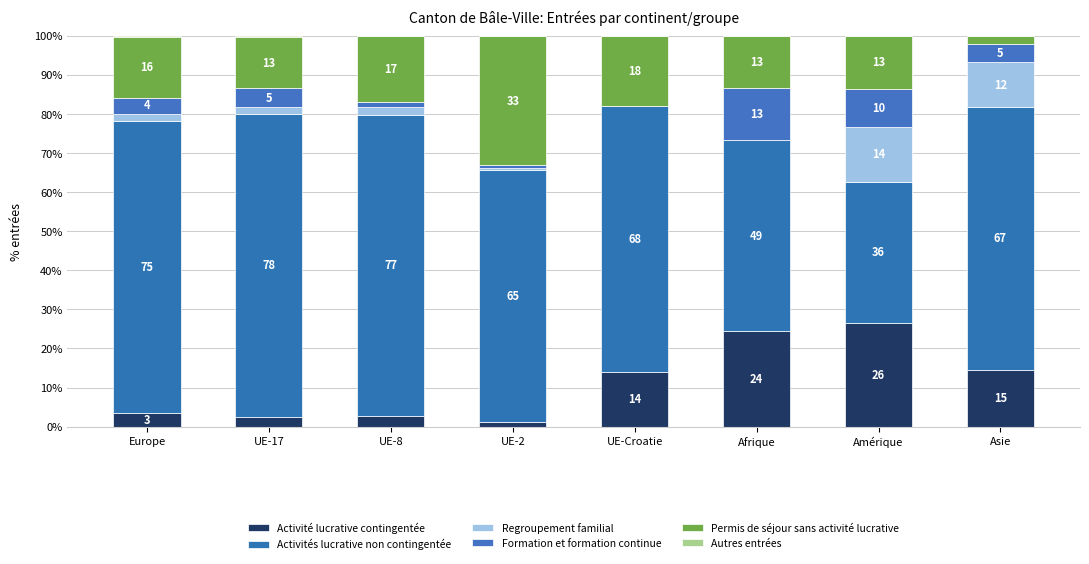

At which label is Autres entrées closest to 0?

UE-8